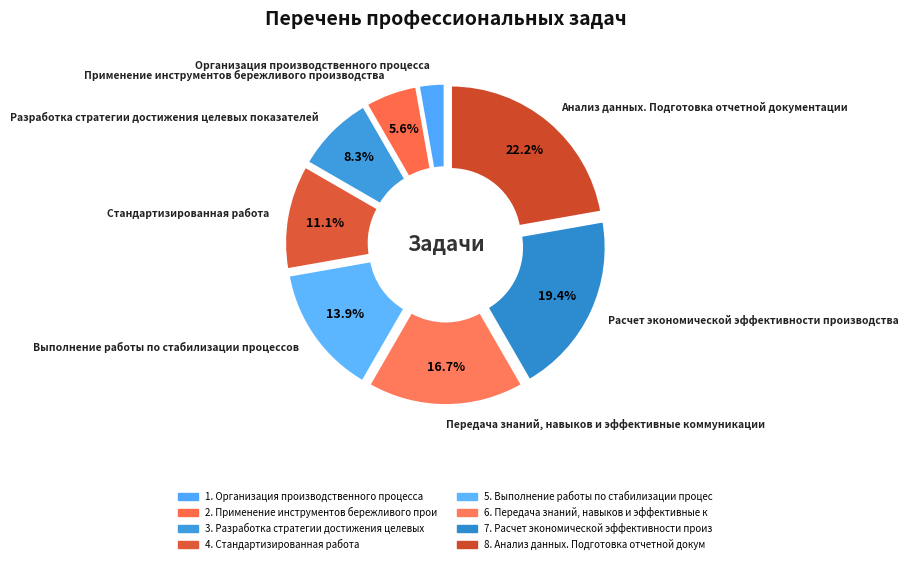

Which slice is the largest?

Анализ данных. Подготовка отчетной документации